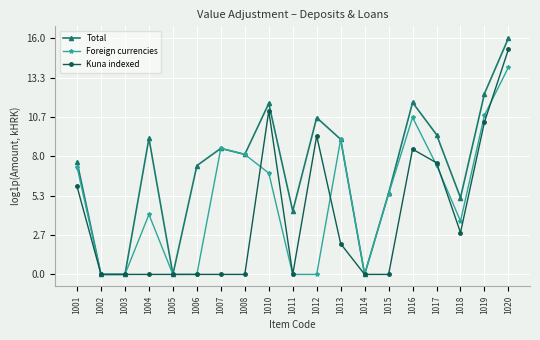

How many data points in Total are less than 8?

9